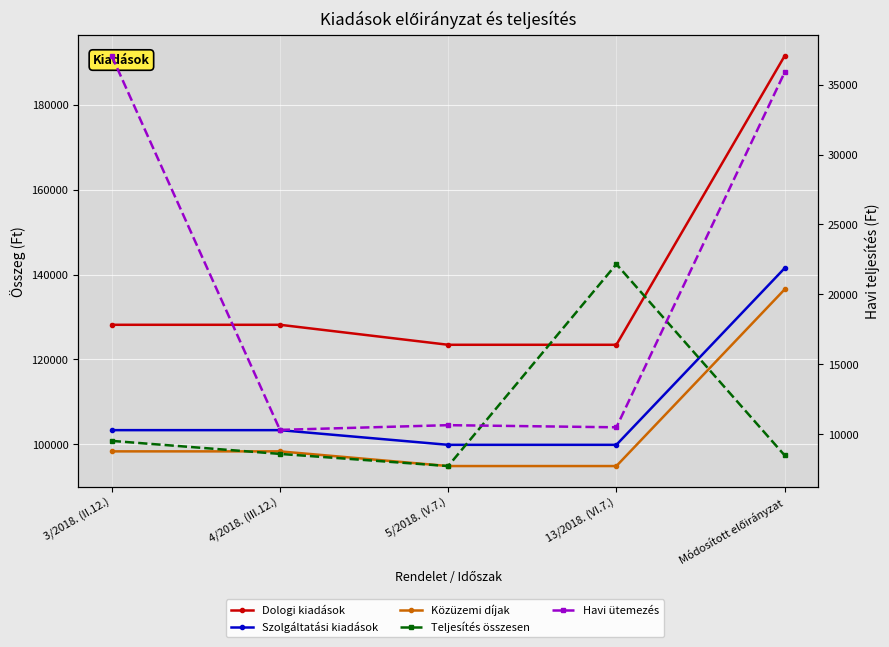

Reading right to left, transcribe all the data shown in this chart.

Dologi kiadások: 191500	123459	123459	128169	128169
Szolgáltatási kiadások: 141500	99886	99886	103346	103346
Közüzemi díjak: 136500	94886	94886	98346	98346
Teljesítés összesen: 8498	22163	7730	8598	9529
Havi ütemezés: 35868	10500	10653	10316	37044